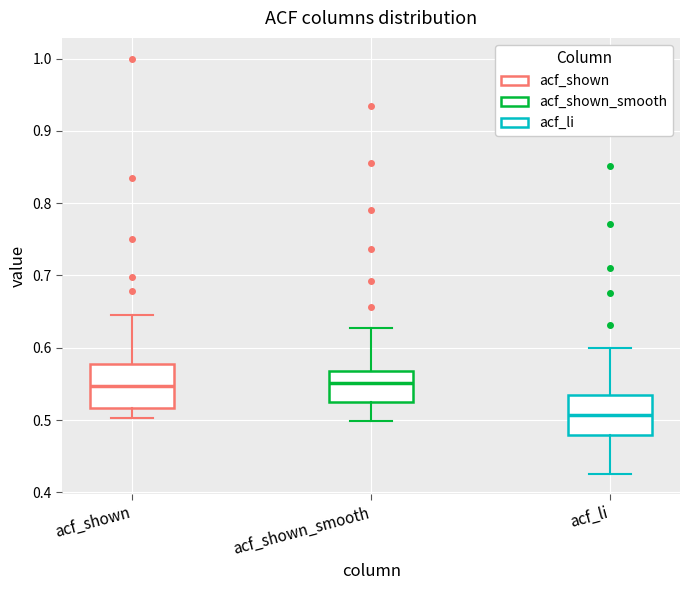

Reading left to right, transcribe this box plot: for each box, give where its median line is, the range the box spans, and where its two whiskers end, as read against the y-axis. The values are not printed on the chart, so give them approximately, as read against the axis.

acf_shown: median 0.55, box 0.52 to 0.58, whiskers 0.50 to 0.65
acf_shown_smooth: median 0.55, box 0.52 to 0.57, whiskers 0.50 to 0.63
acf_li: median 0.51, box 0.48 to 0.54, whiskers 0.43 to 0.60